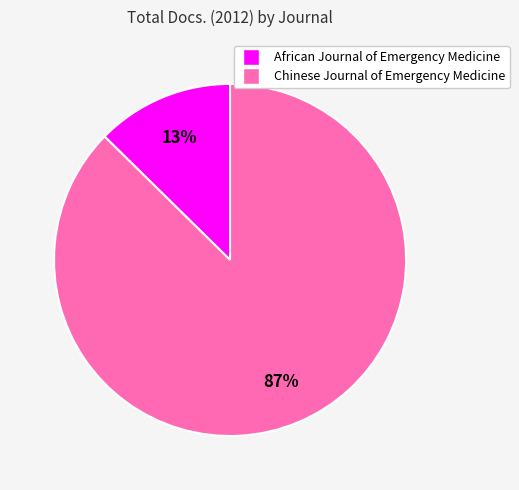

Between African Journal of Emergency Medicine and Chinese Journal of Emergency Medicine, which is larger?

Chinese Journal of Emergency Medicine